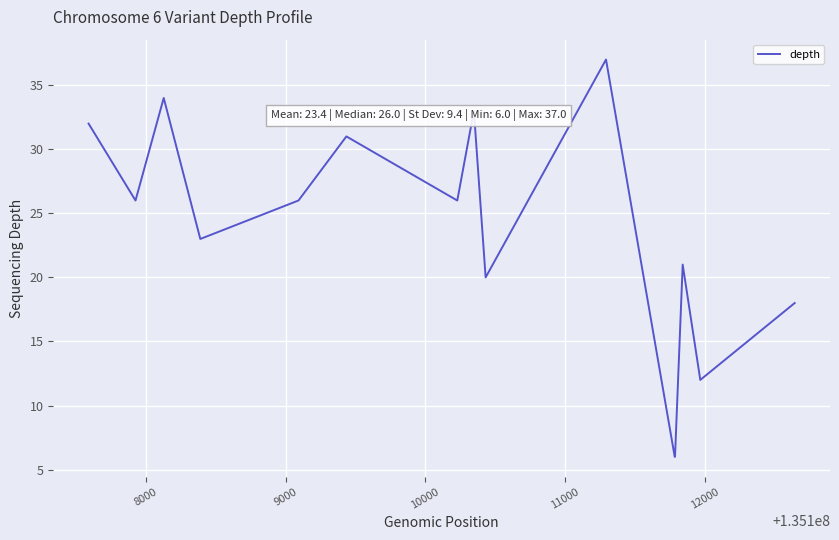

What is the minimum value shown in the chart?

6